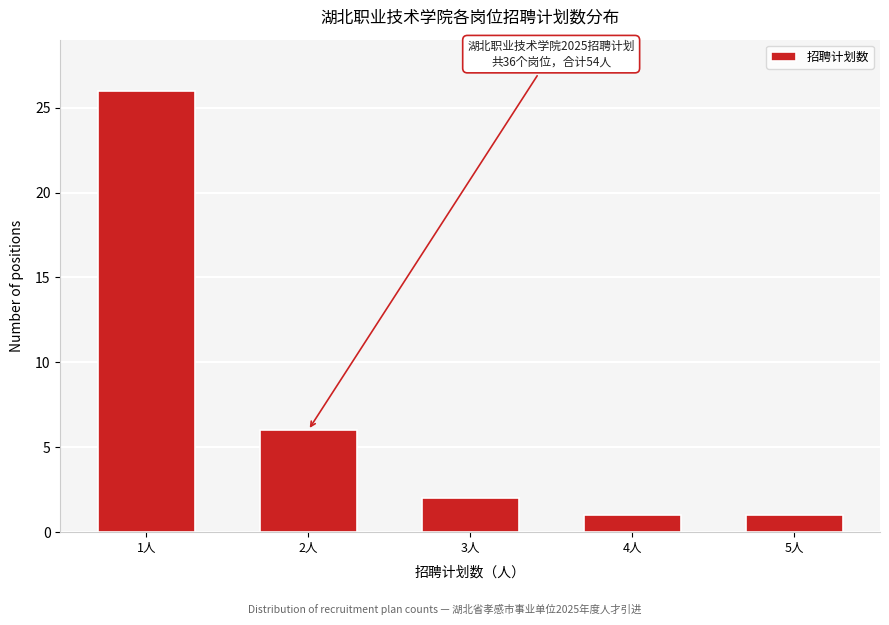

Reading left to right, list all the values displayed in this chart.

1人=26	2人=6	3人=2	4人=1	5人=1